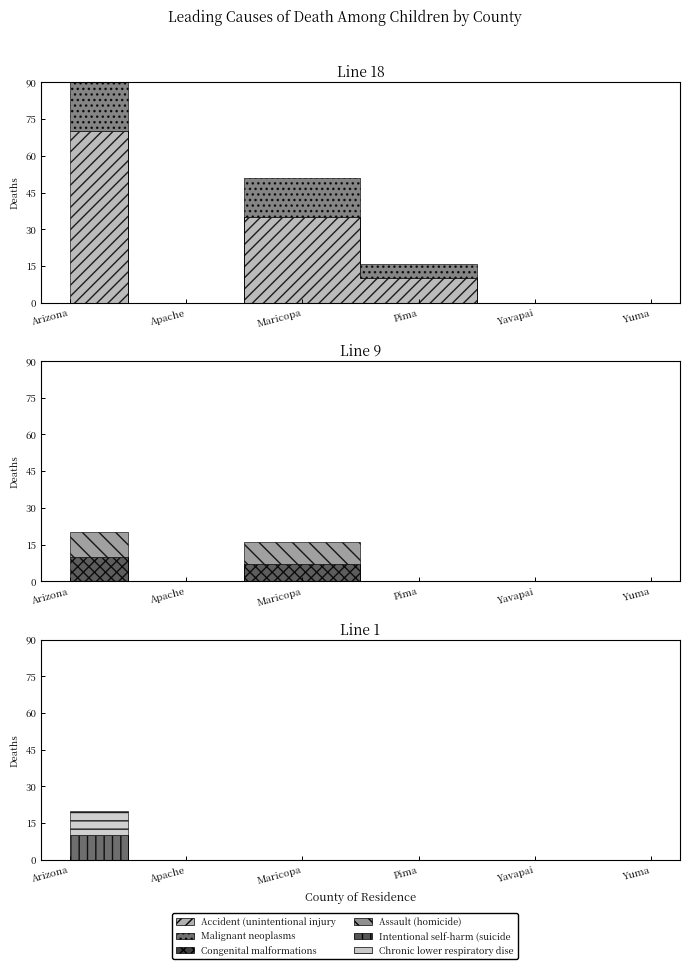

What is the value of the Accident (unintentional injury) point at the 1st from the left?

70